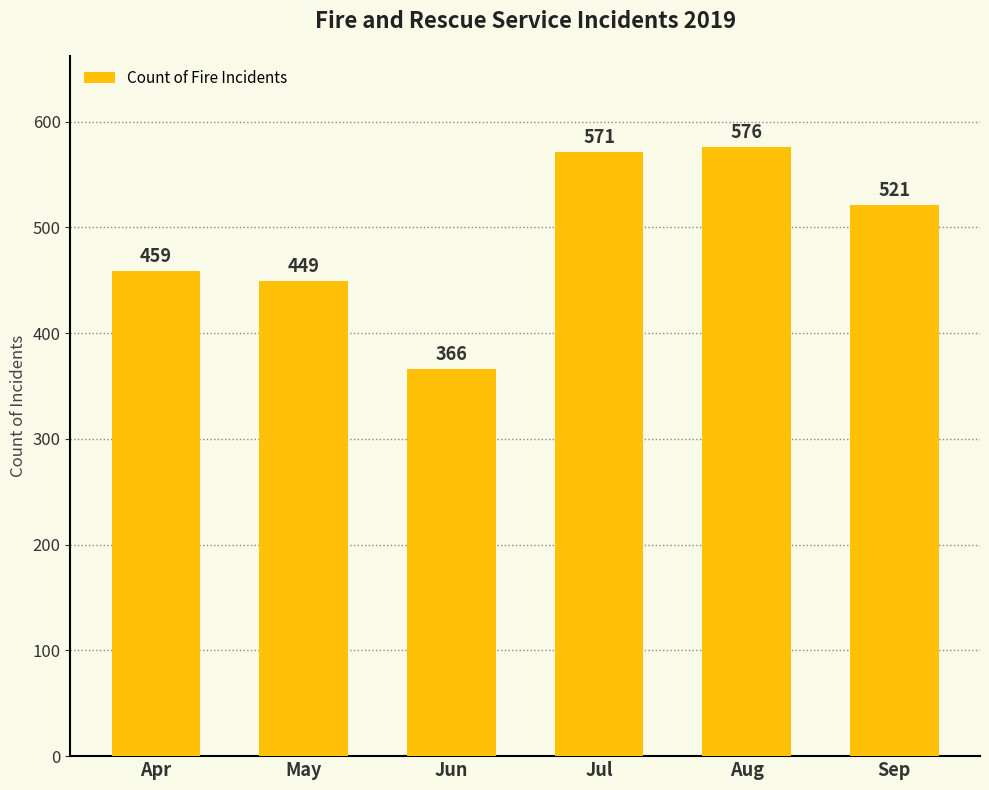

What is the difference between the maximum and minimum values?

210